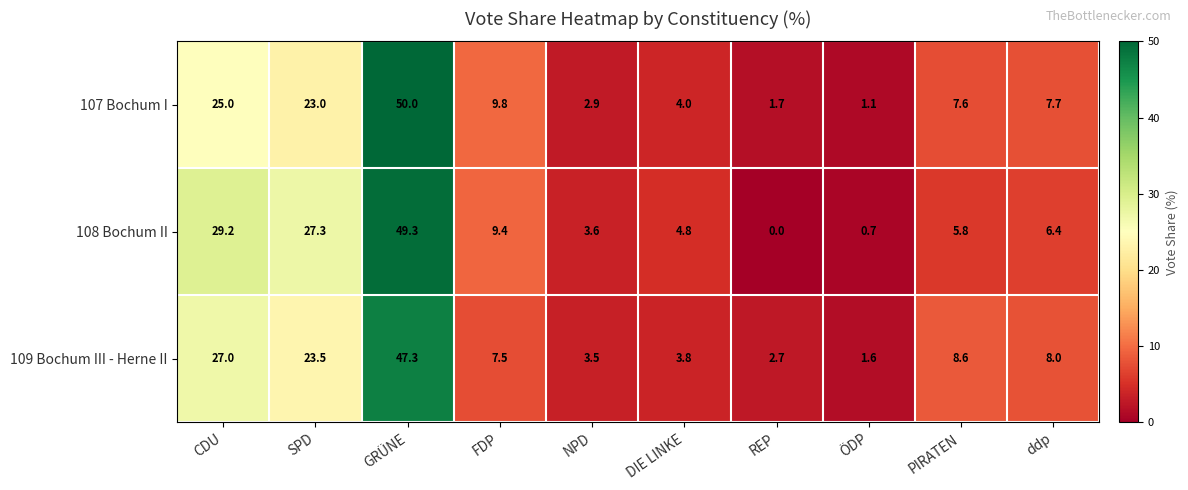

True or false: 108 Bochum II has a value of 0.0 at REP.

True